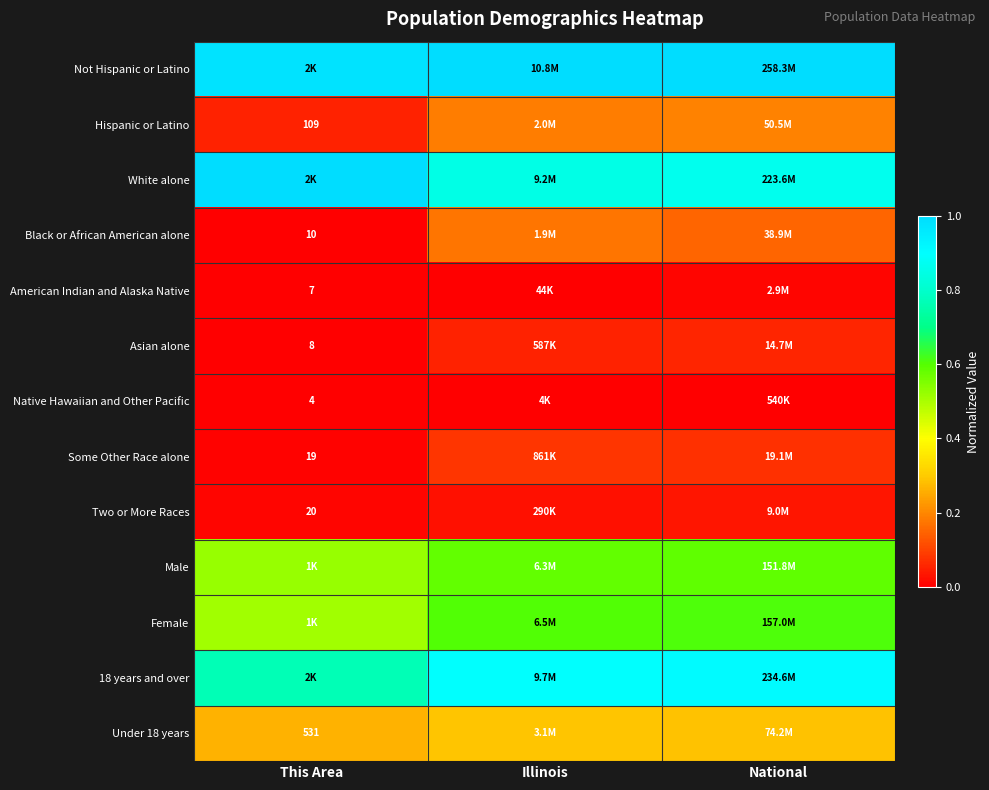

Which series has the largest range (max minus min)?

Black or African American alone